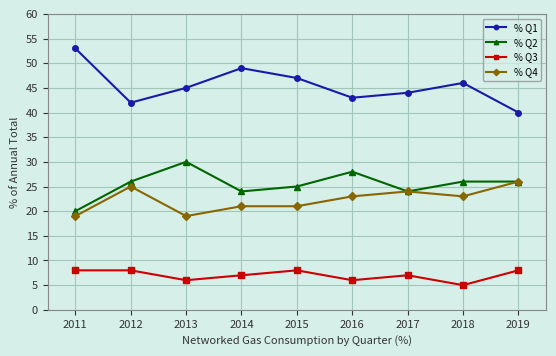

Does the chart have visible grid lines?

Yes